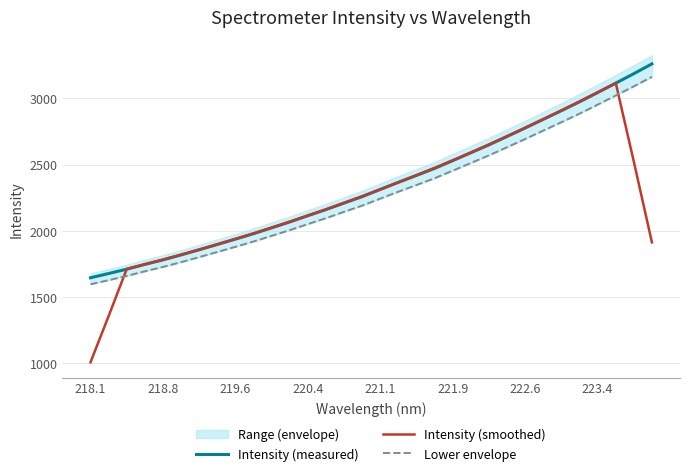

Read the Intensity (smoothed) value at 219.6.

1938.8